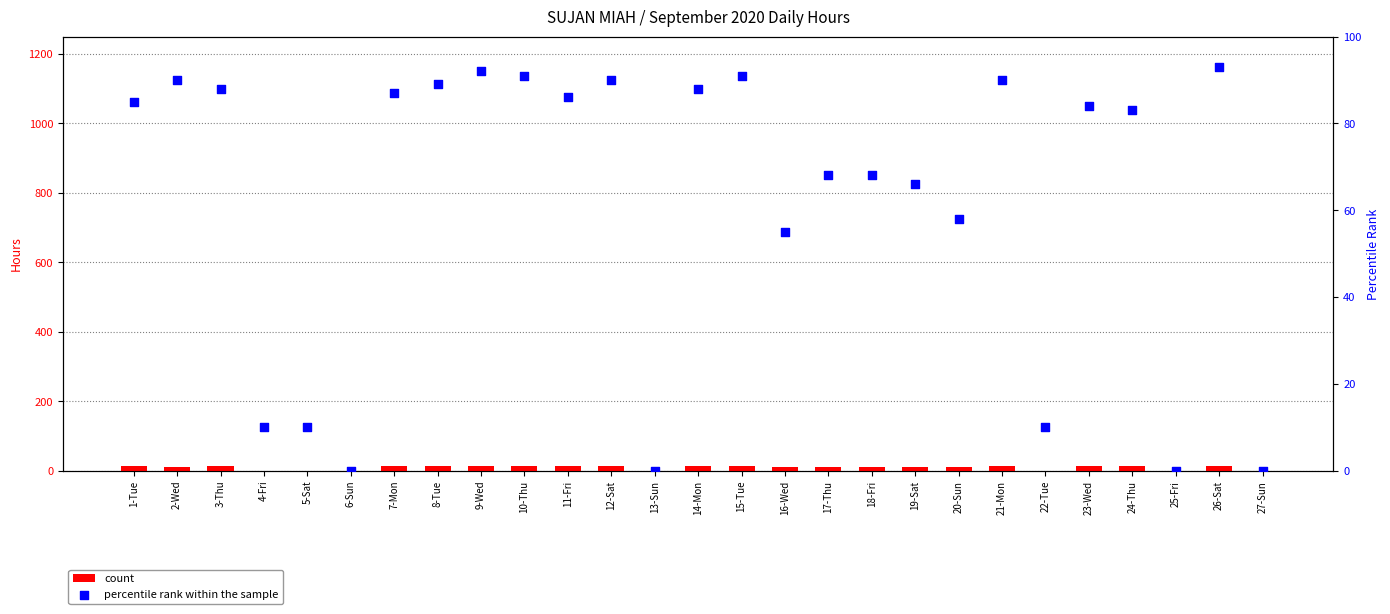

At how many categories does at least one series exceed 89?

7